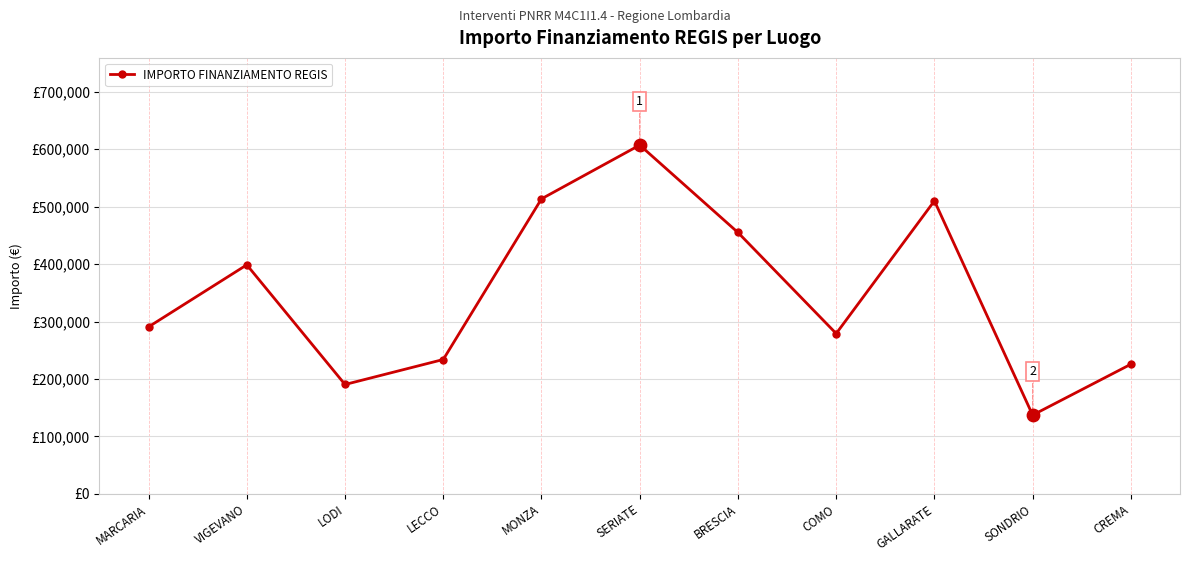

Between BRESCIA and MARCARIA, which is larger?

BRESCIA